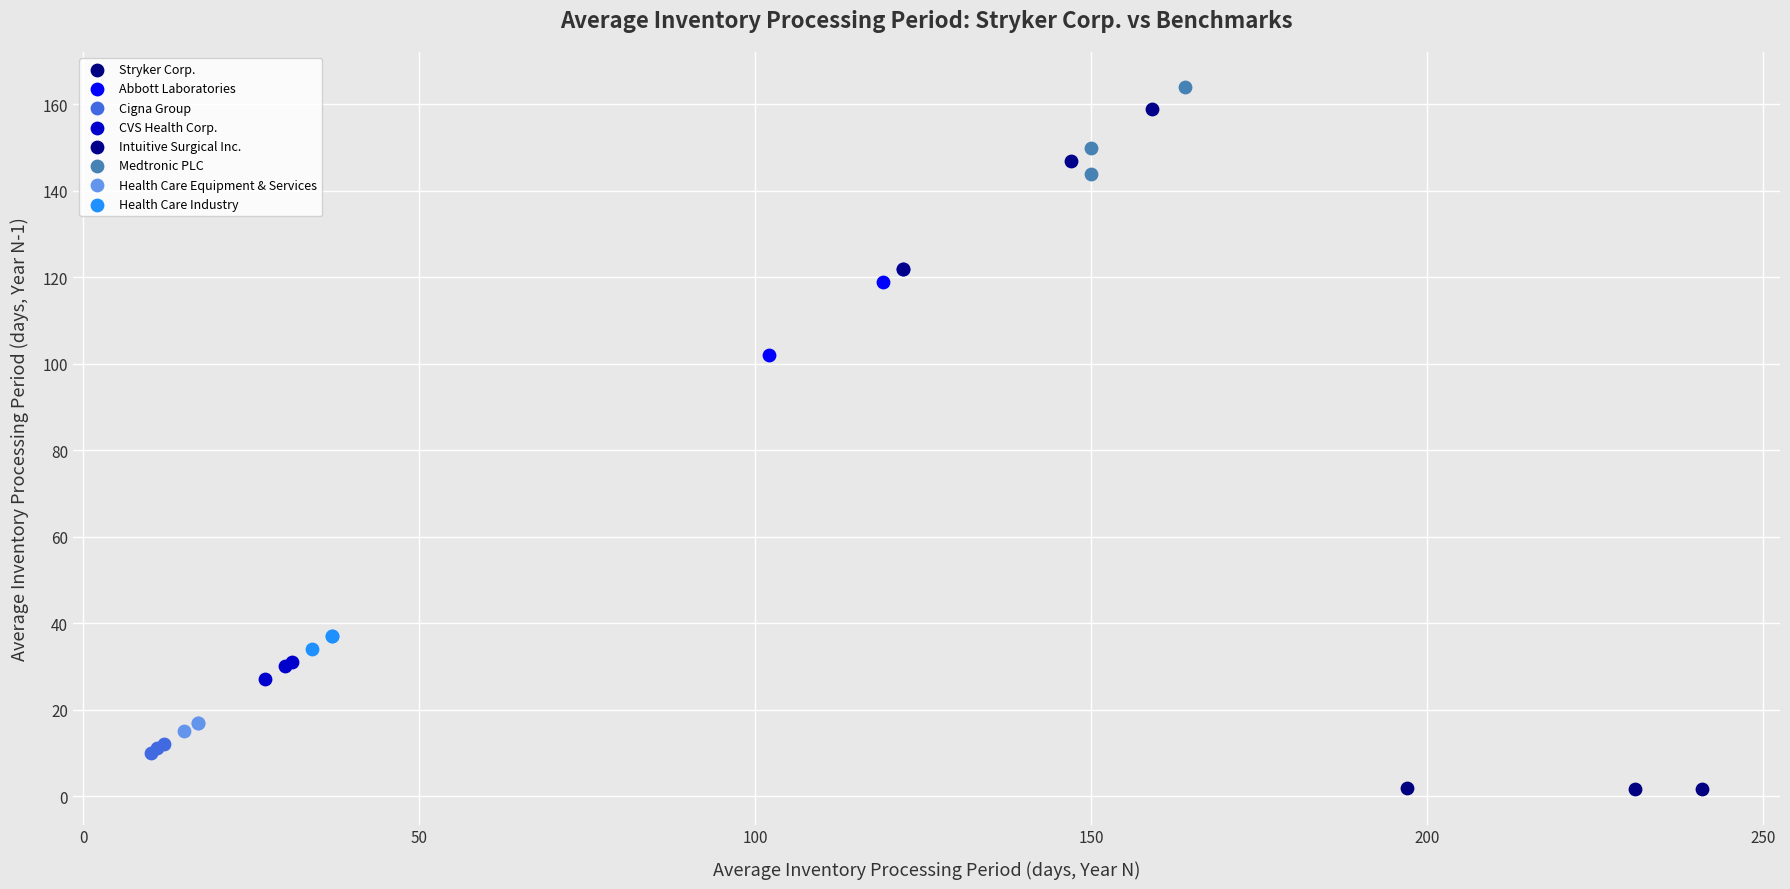

Which series reaches the minimum Y coordinate?

Stryker Corp.